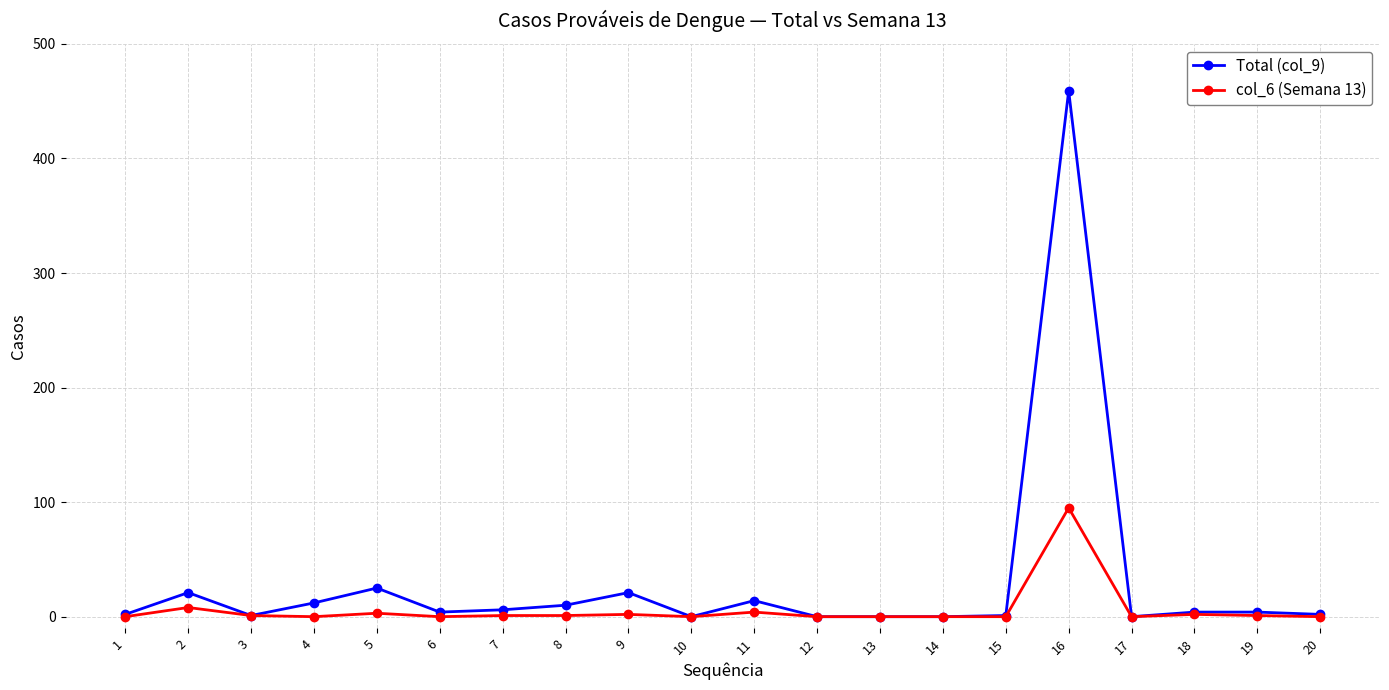

At which category does the chart reach its peak across all series?

16